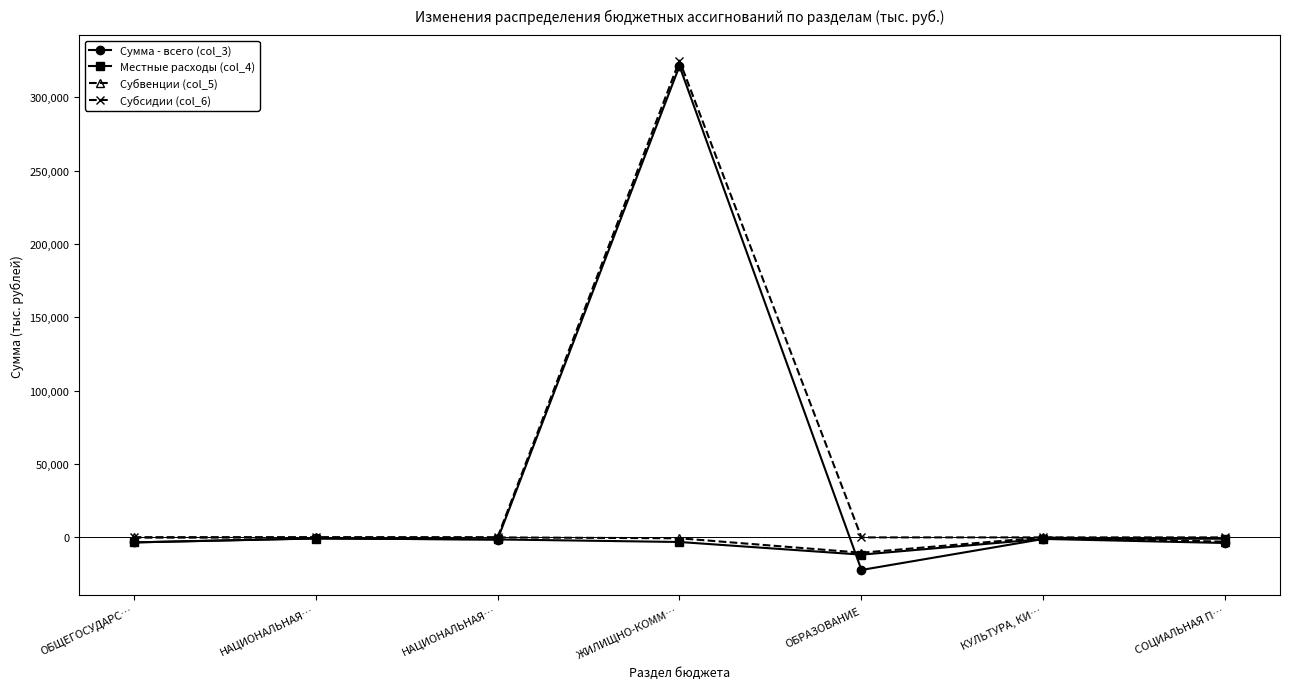

Where is Местные расходы (col_4) nearest to the value -6254?

ОБЩЕГОСУДАРС…